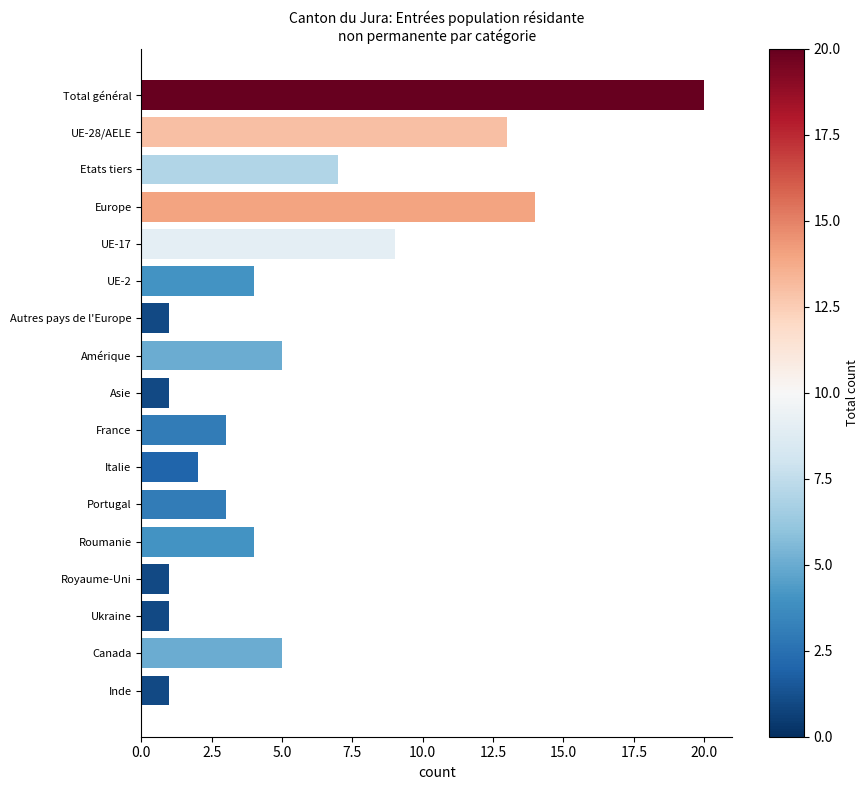

Reading top to bottom, list all the values displayed in this chart.

20	13	7	14	9	4	1	5	1	3	2	3	4	1	1	5	1